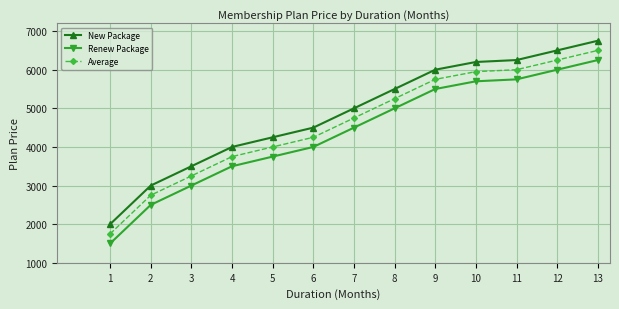

How many data points does each series have?

13